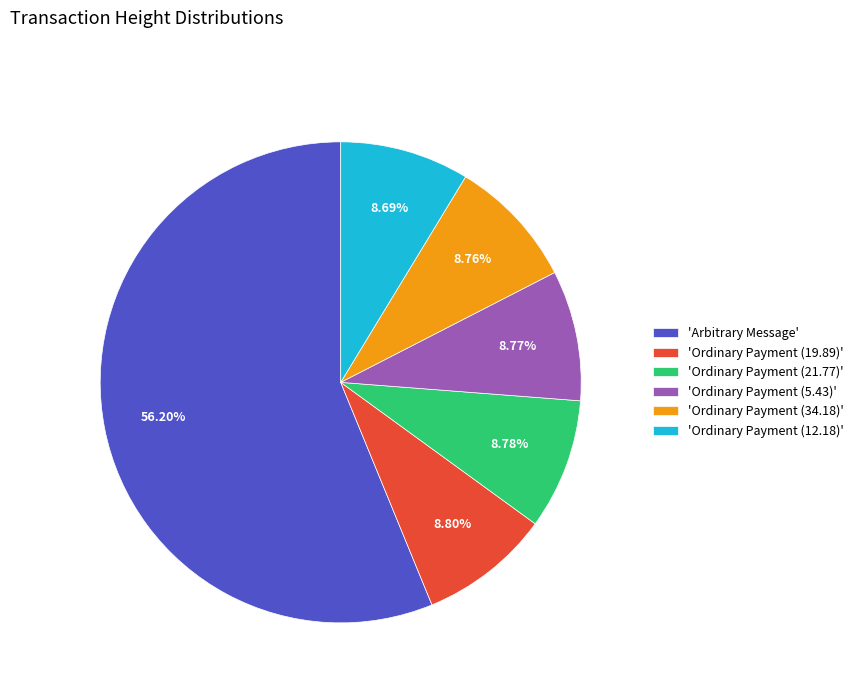

What is the majority slice?

'Arbitrary Message'